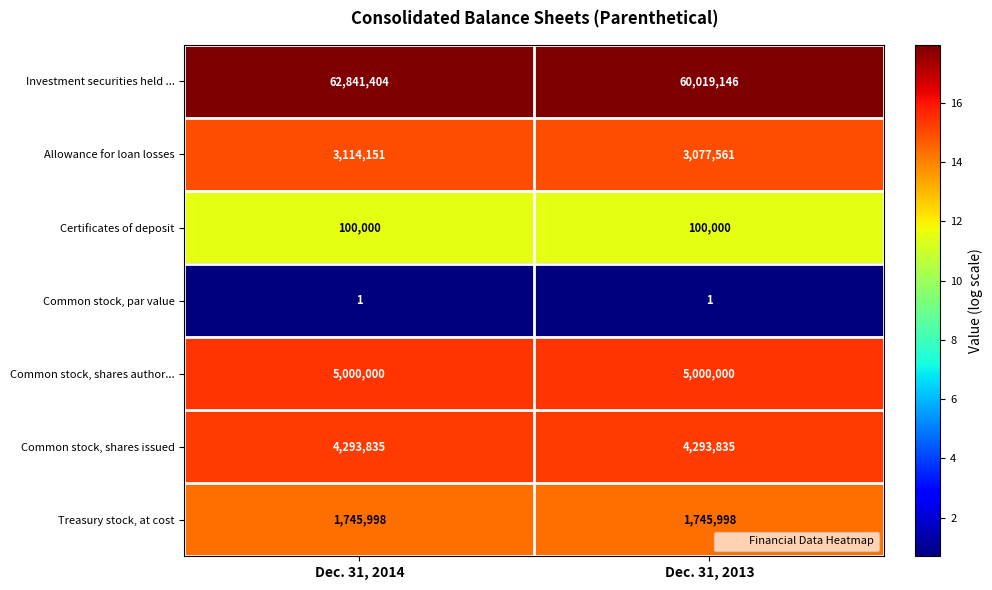

What is the minimum value shown in the chart?

1